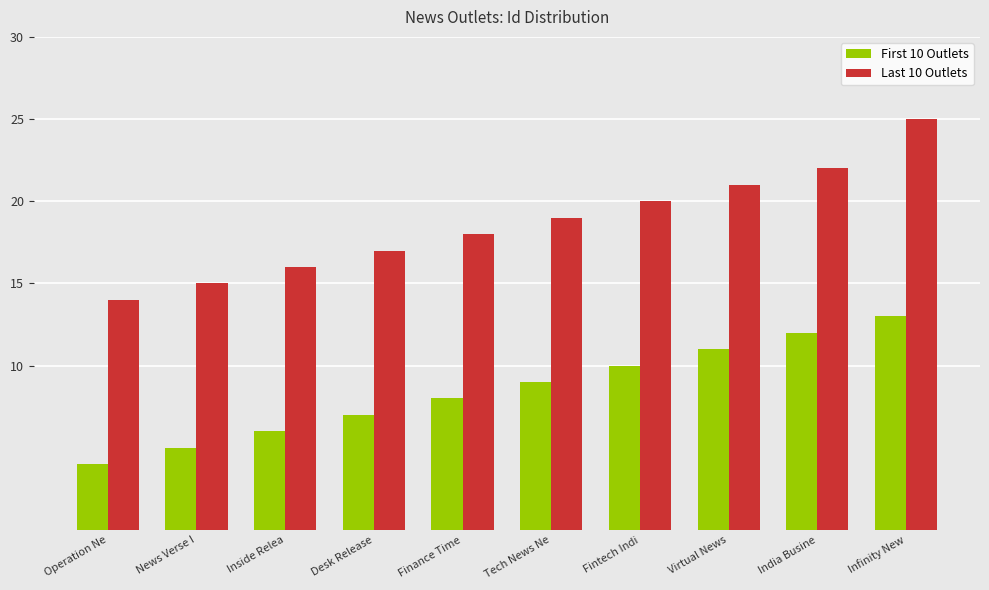

What is the label of the 10th bar from the right?

Operation Ne